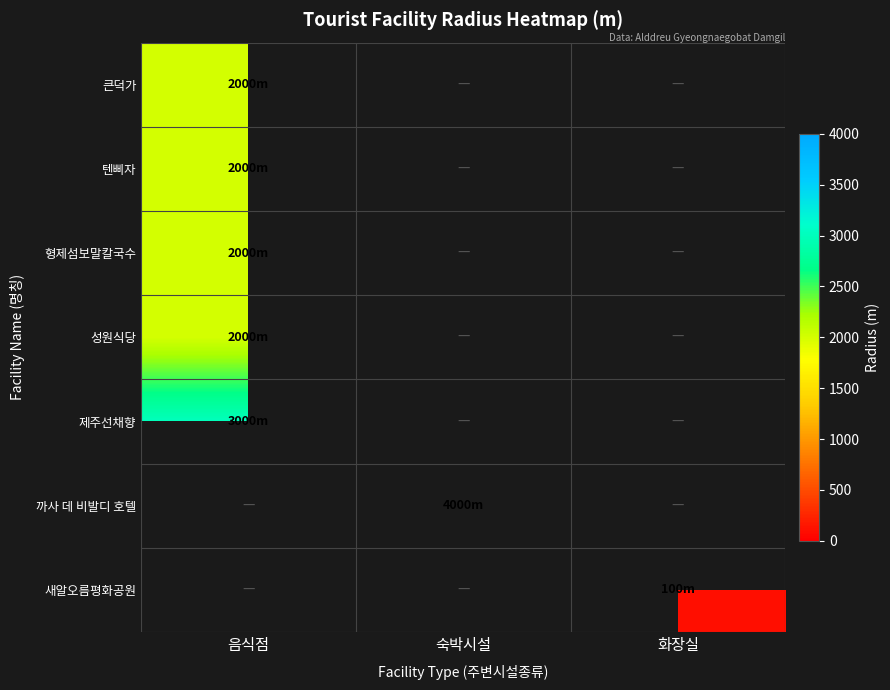

What value does the 제주선채향 series have at 음식점?

3000.0